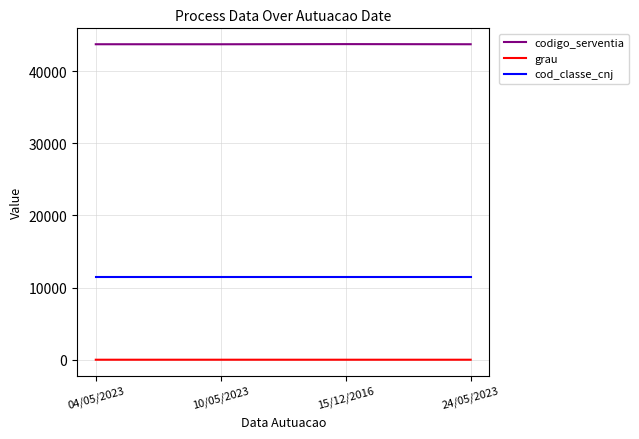

Is the value of codigo_serventia at 04/05/2023 greater than the value of grau at 10/05/2023?

Yes